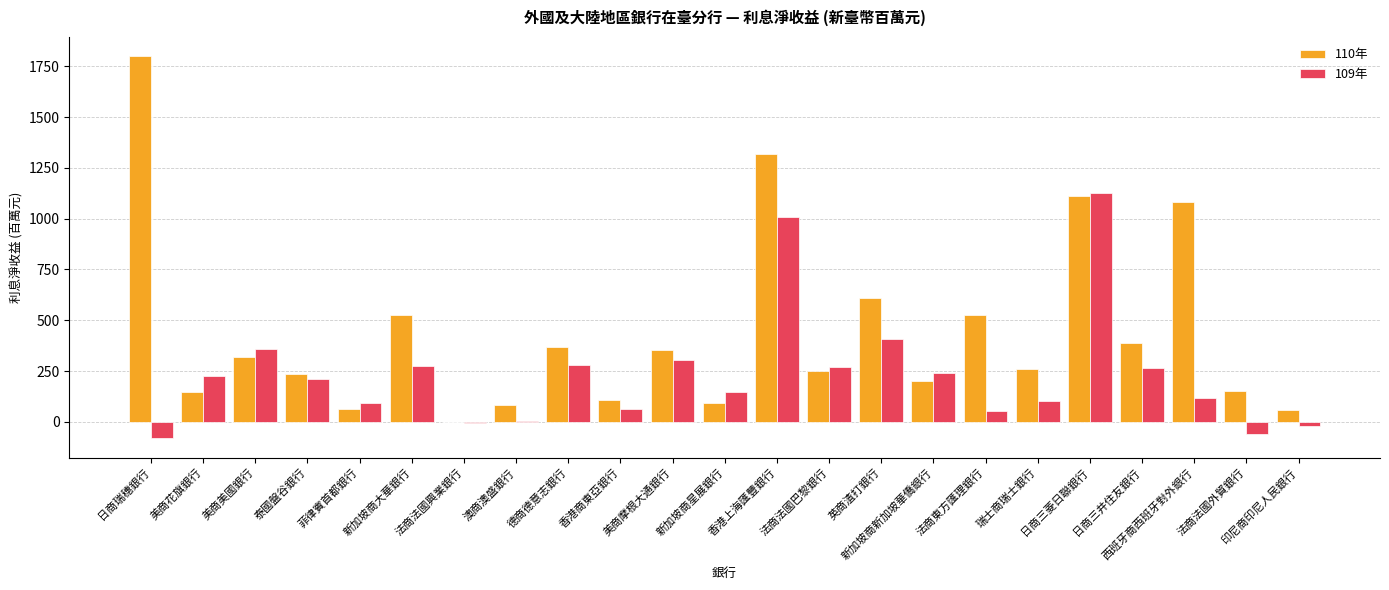

The 109年 series shows 148 at 新加坡商星展銀行. True or false?

True